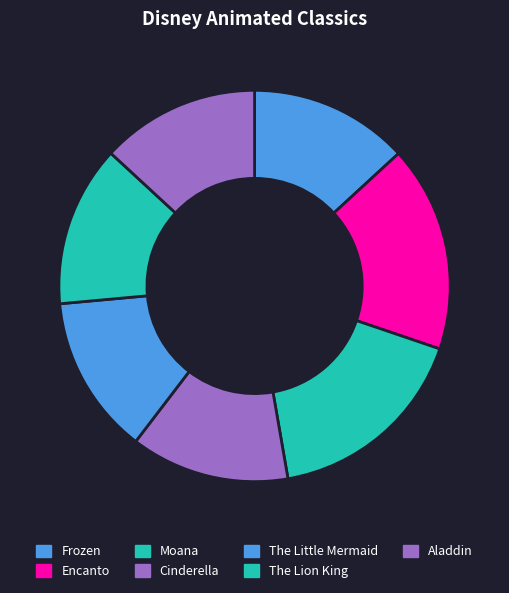

To the nearest percent, what percentage of the pie is The Lion King?

13%